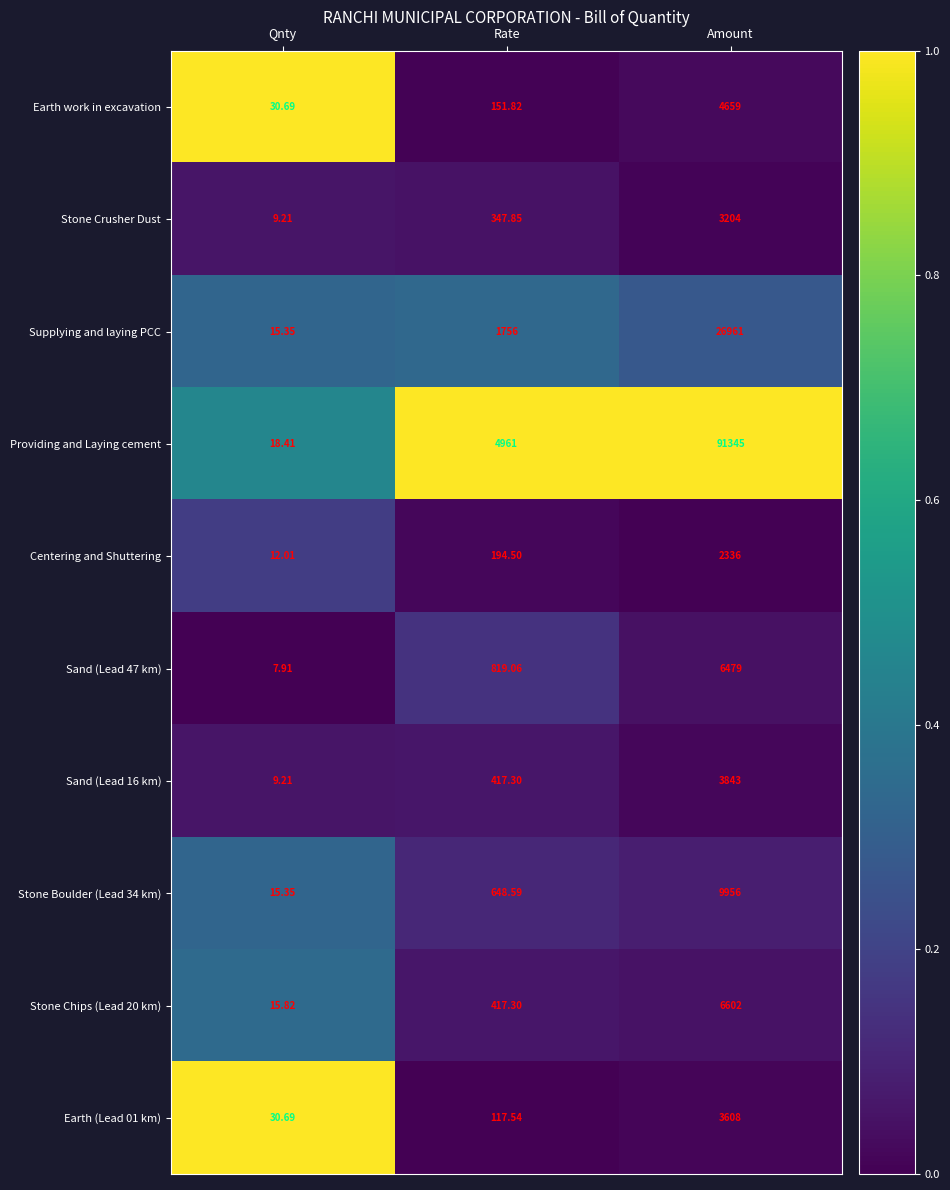

Which series has the largest total across all categories?

Providing and Laying cement